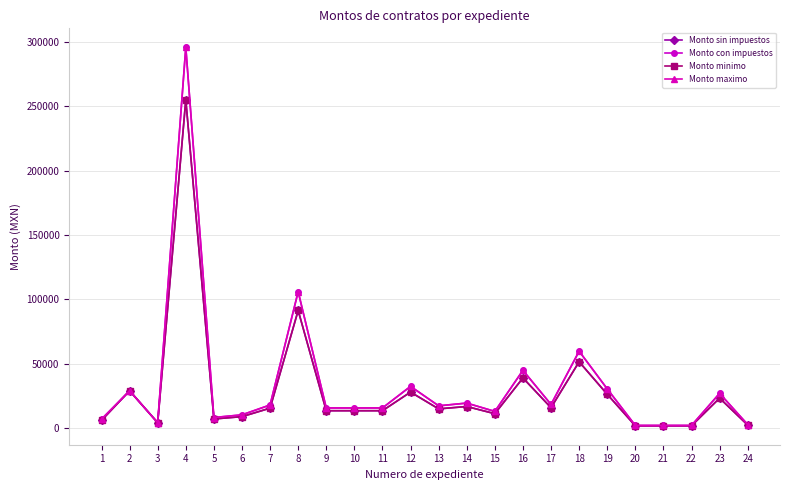

How many values in the Monto maximo series exceed 17153?

12